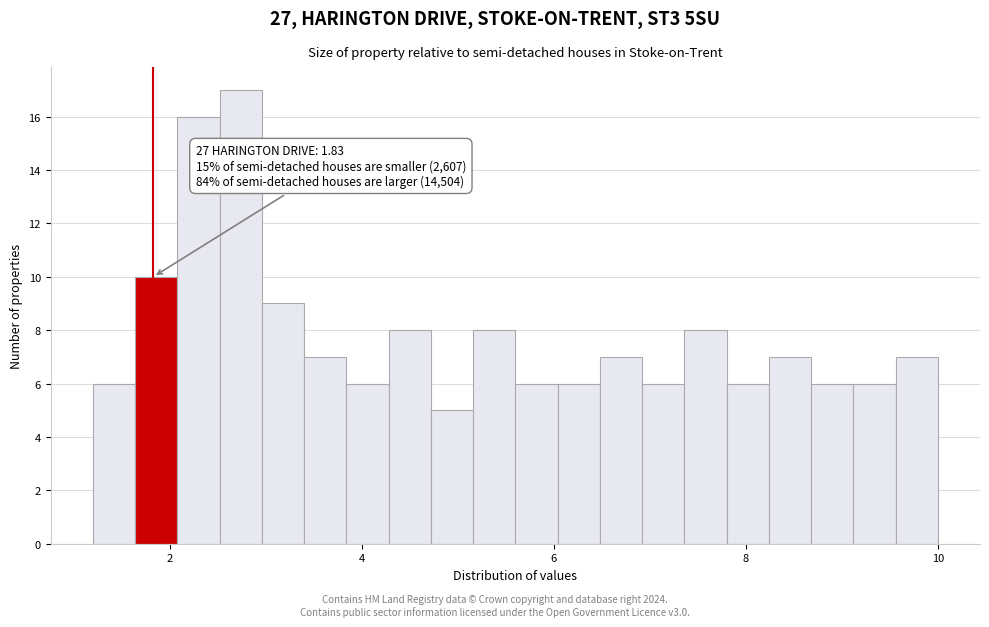

Read against the x-axis, roughly where is the centre of the tallest bar?

2.8